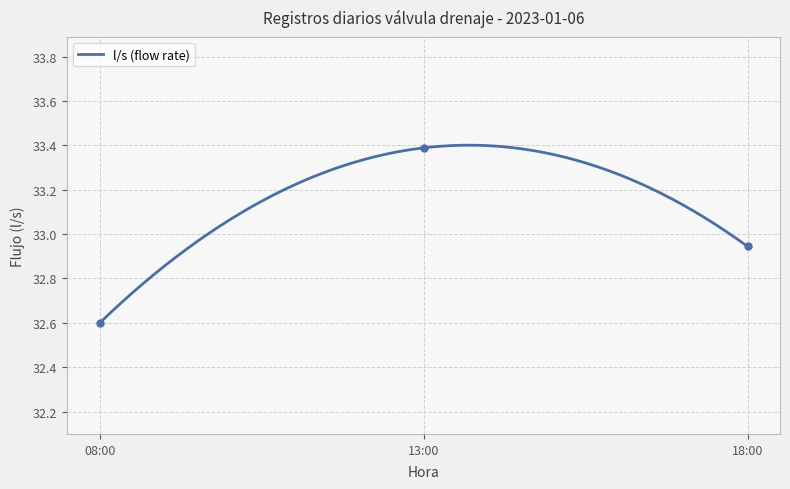

Reading left to right, what are all the values shown in this chart?

32.6	33.4	32.9